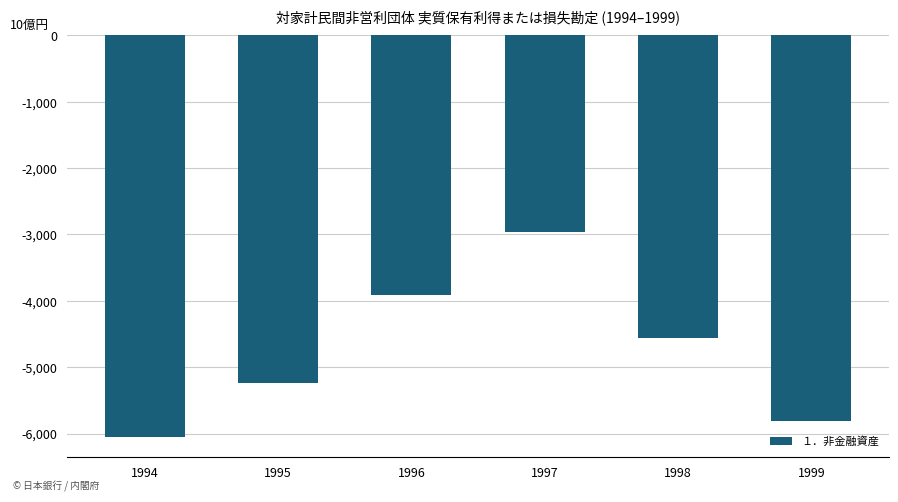

How many bars are there in total?

6